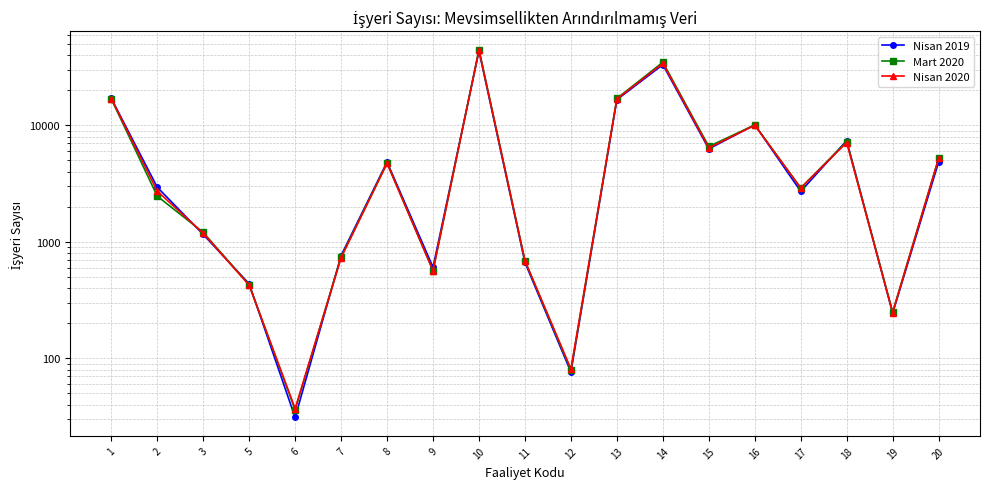

What are all the series names shown in the legend?

Nisan 2019, Mart 2020, Nisan 2020